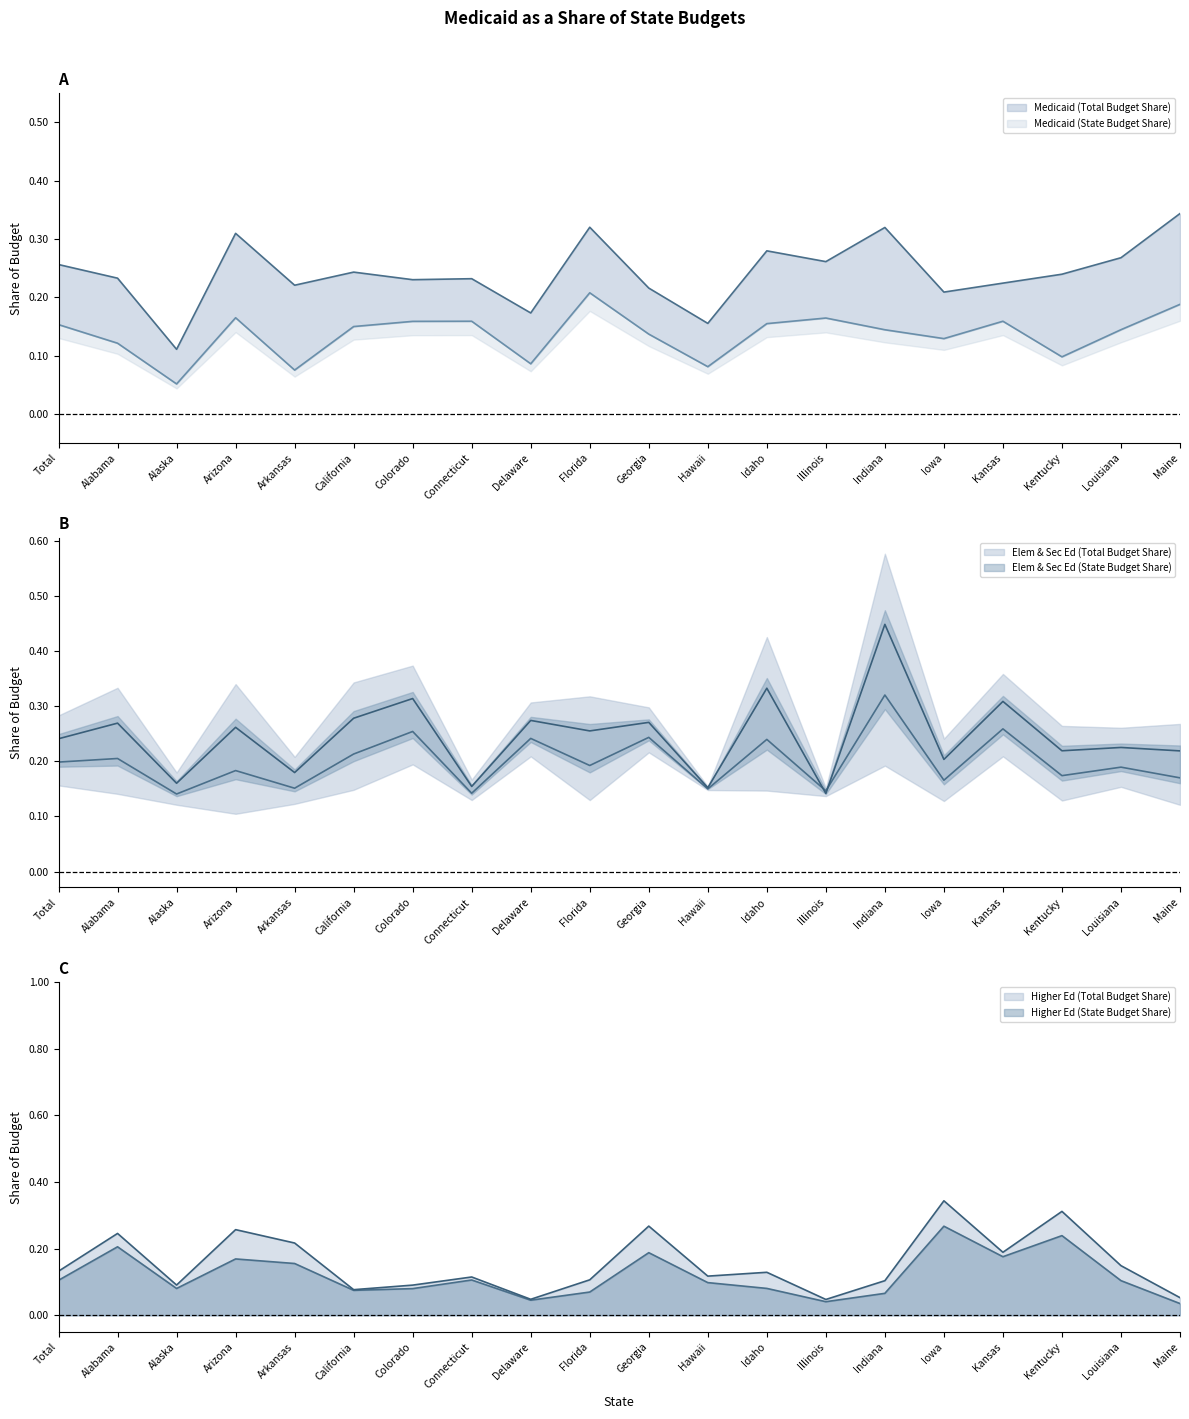

What is the maximum value for Higher Ed (Total Budget Share)?

0.3